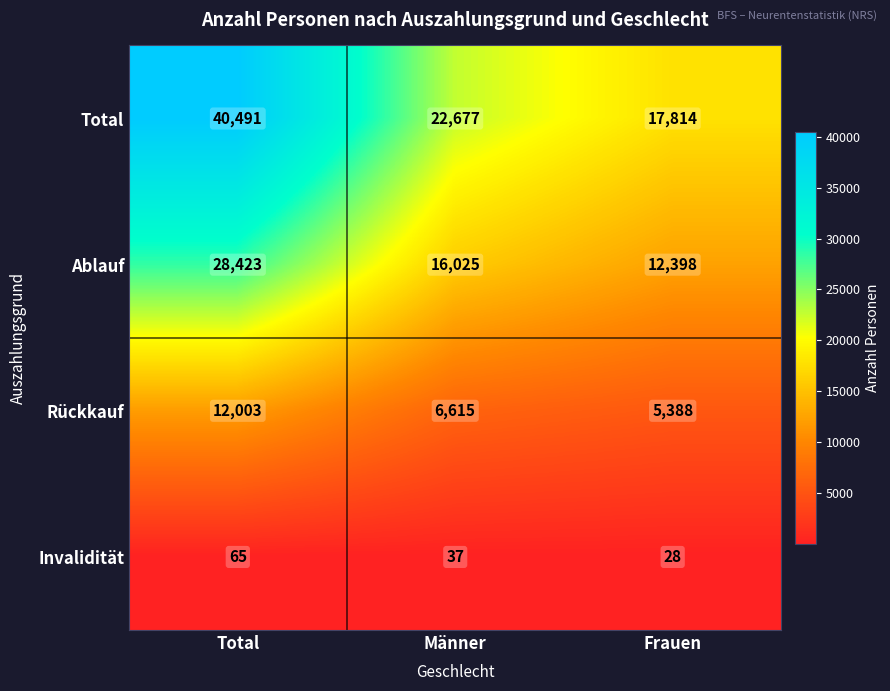

What is the difference between the highest and lowest values at Total?

40426